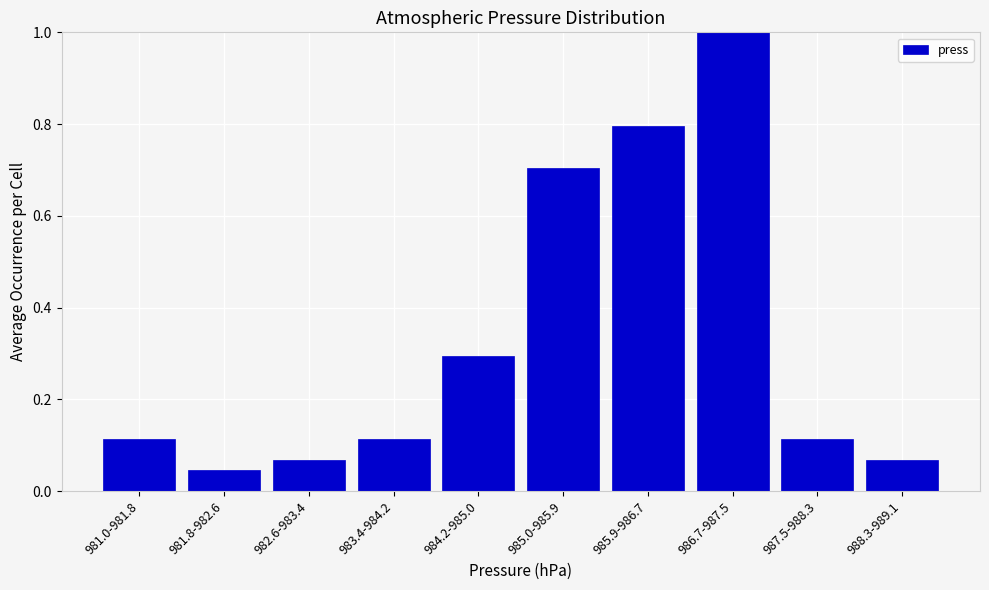

What is the sum of all values?

3.3